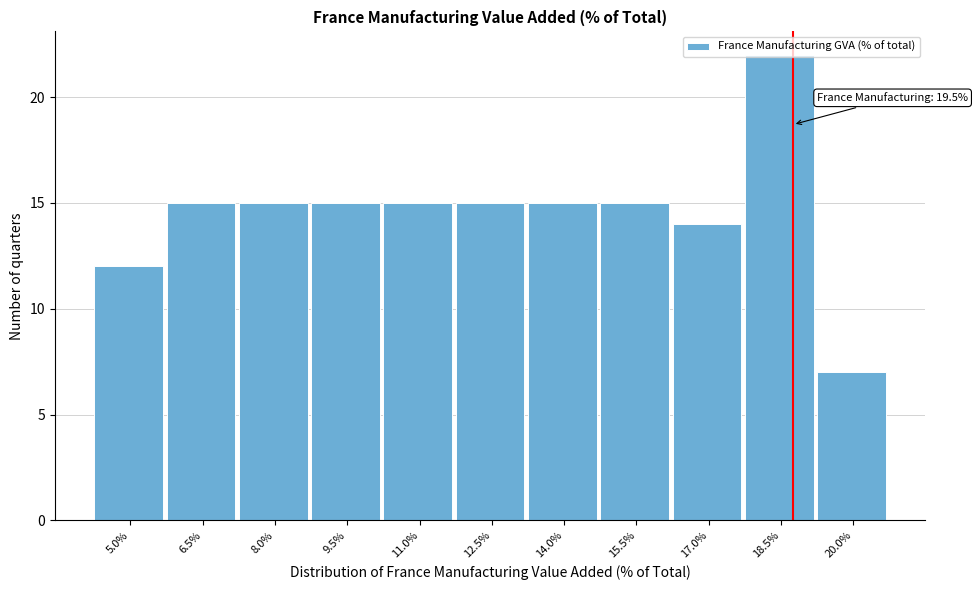

What is the minimum value shown in the chart?

7